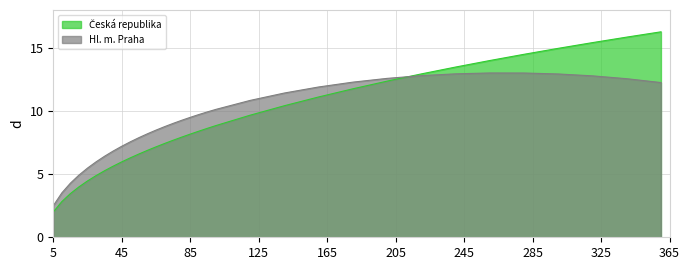

How many distinct data groups are displayed?

2